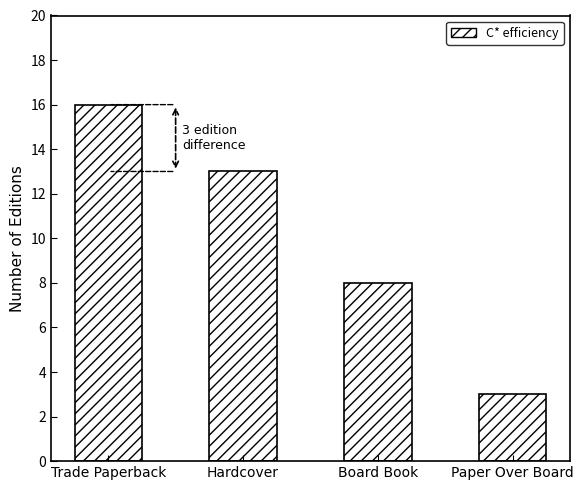

At which category does the chart reach its minimum across all series?

Paper Over Board